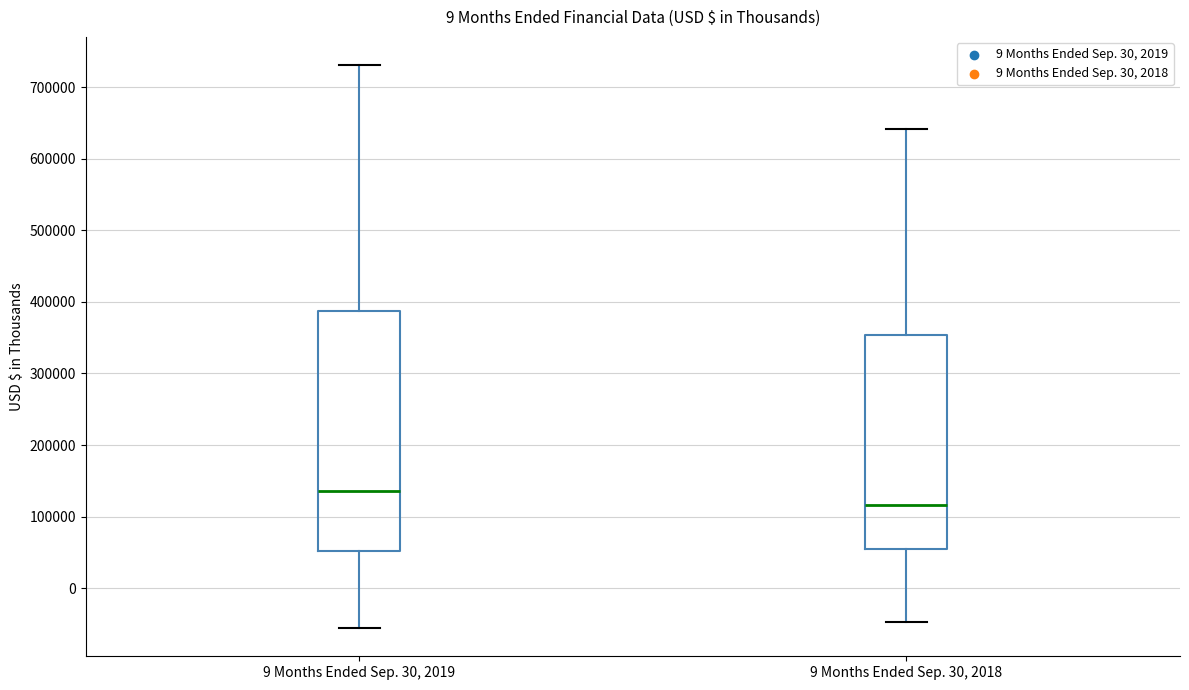

Where does the upper whisker of the box for 9 Months Ended Sep. 30, 2018 end on the y-axis? The values are not printed on the chart, so give them approximately, as read against the axis.

640000